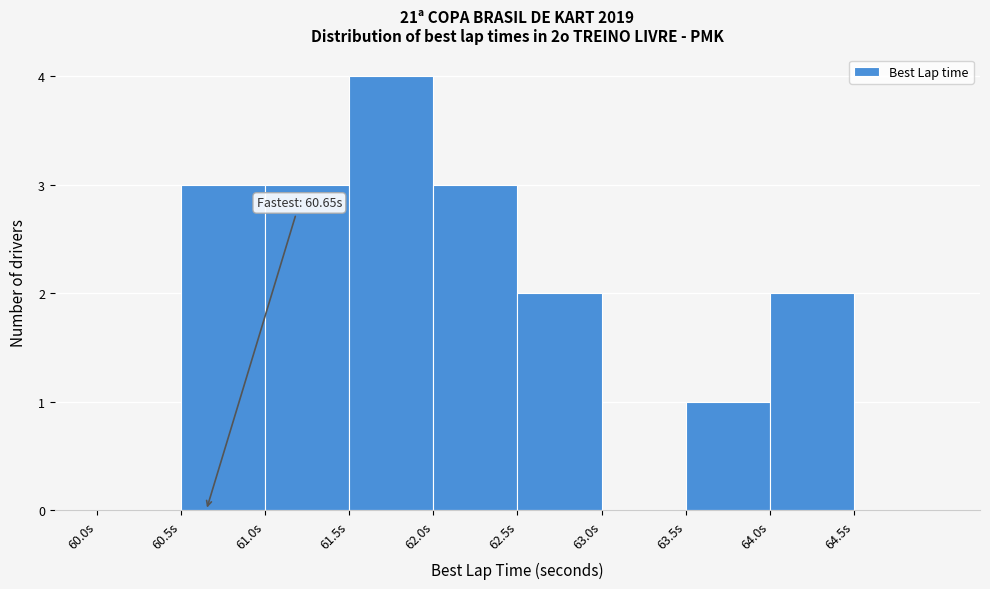

Over which range of the x-axis is the bar tallest?

61.5 to 62.0